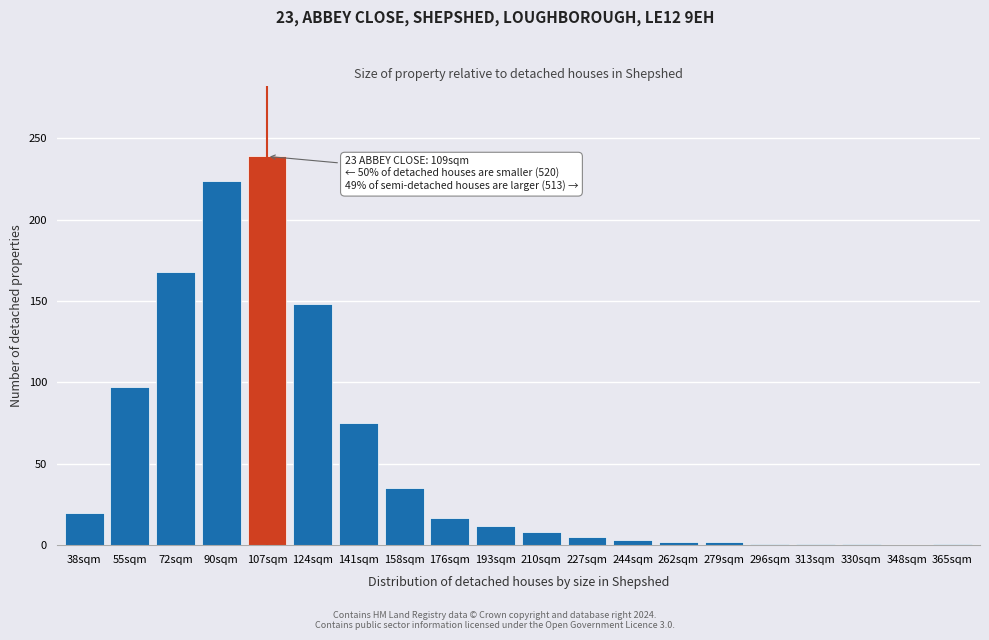

At which label is the value closest to 119?

55sqm